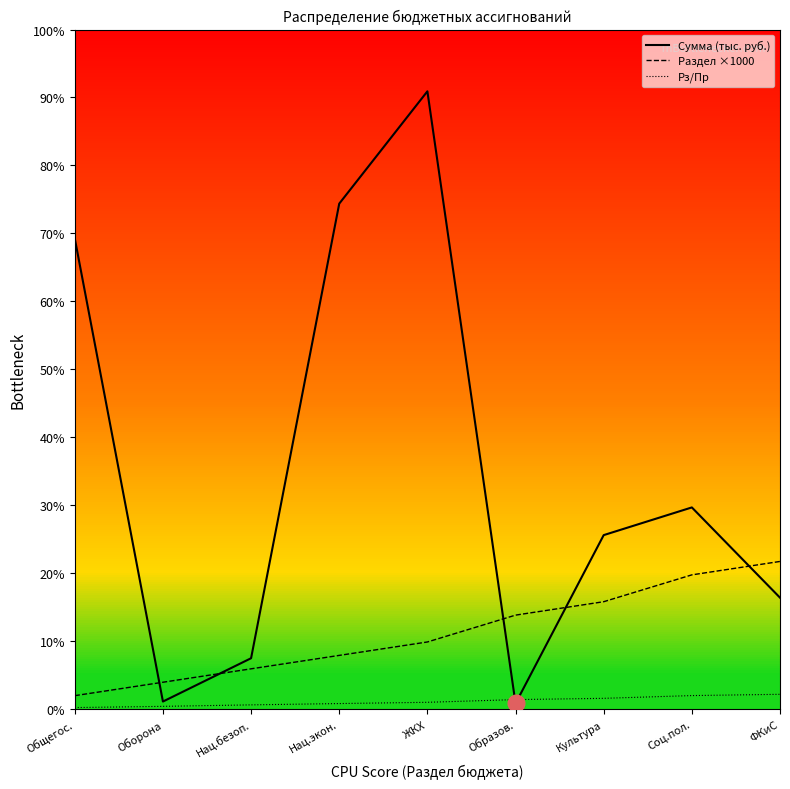

Which series has the largest total across all categories?

Сумма (тыс. руб.)